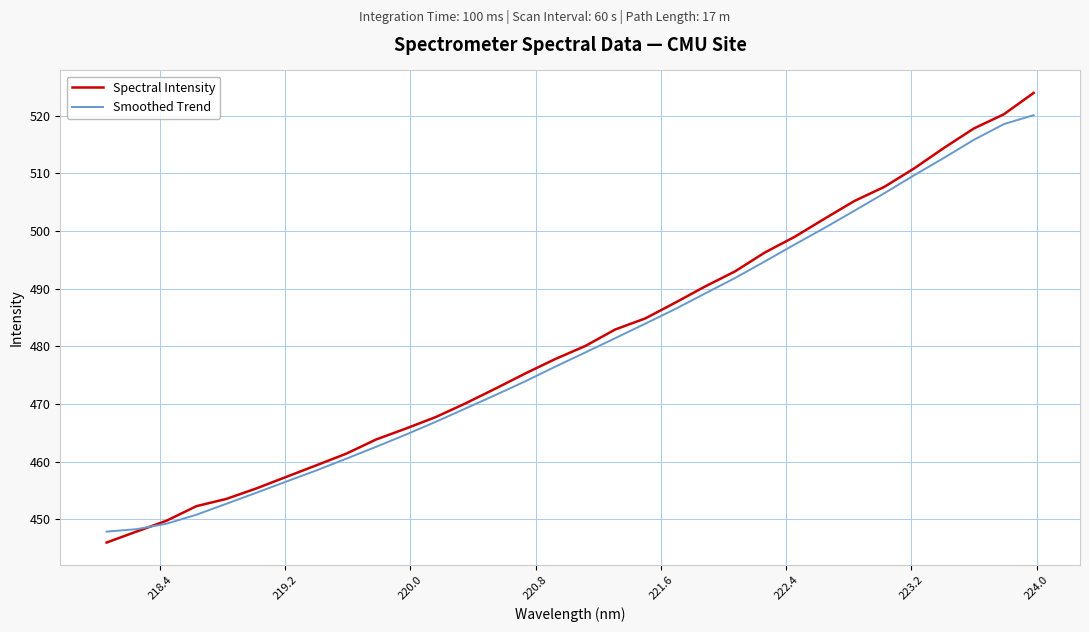

Which series has the widest spread of values?

Spectral Intensity